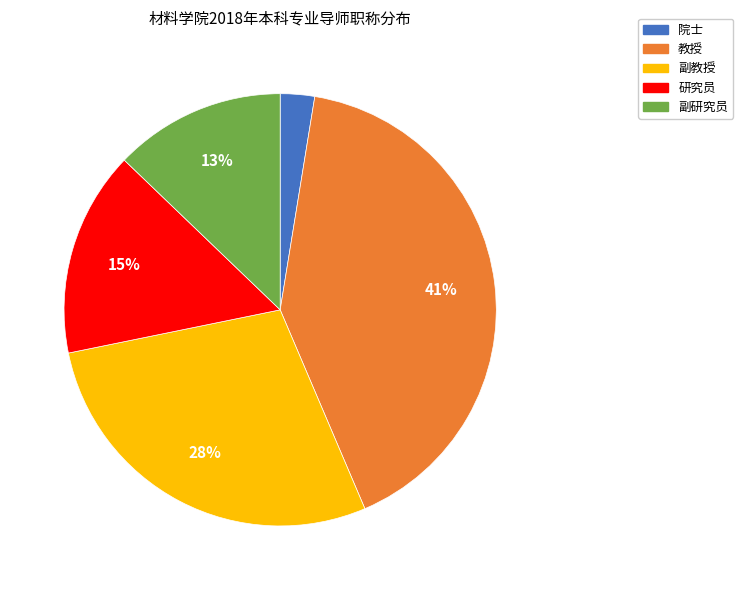

Rank the categories by value from lowest to highest.

院士, 副研究员, 研究员, 副教授, 教授